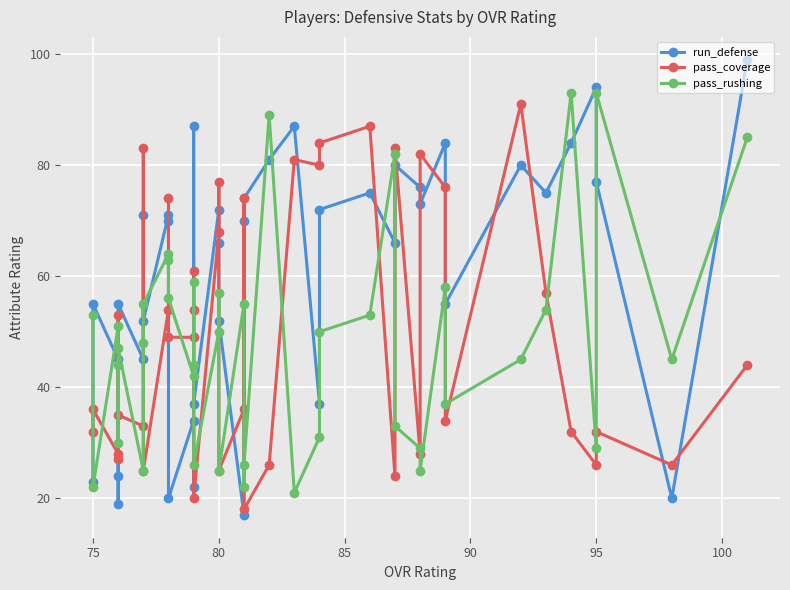

Rank the series by their average value, from highest to lowest.

run_defense, pass_coverage, pass_rushing